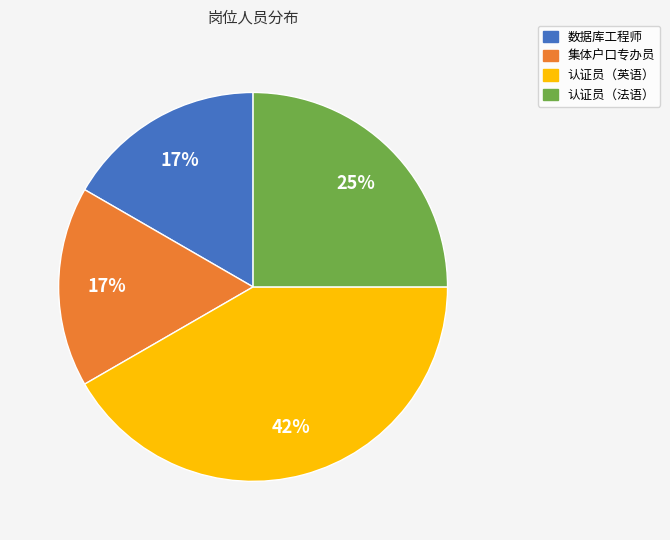

To the nearest percent, what is the average slice percentage?

25%